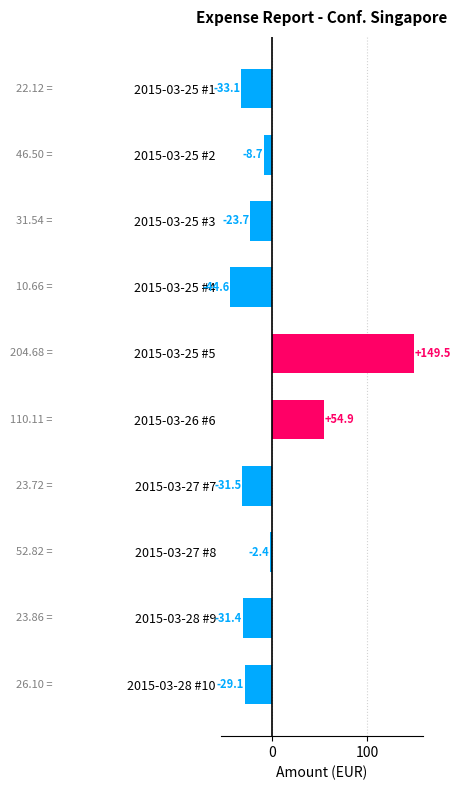

At which category does the chart reach its minimum across all series?

2015-03-25 #4